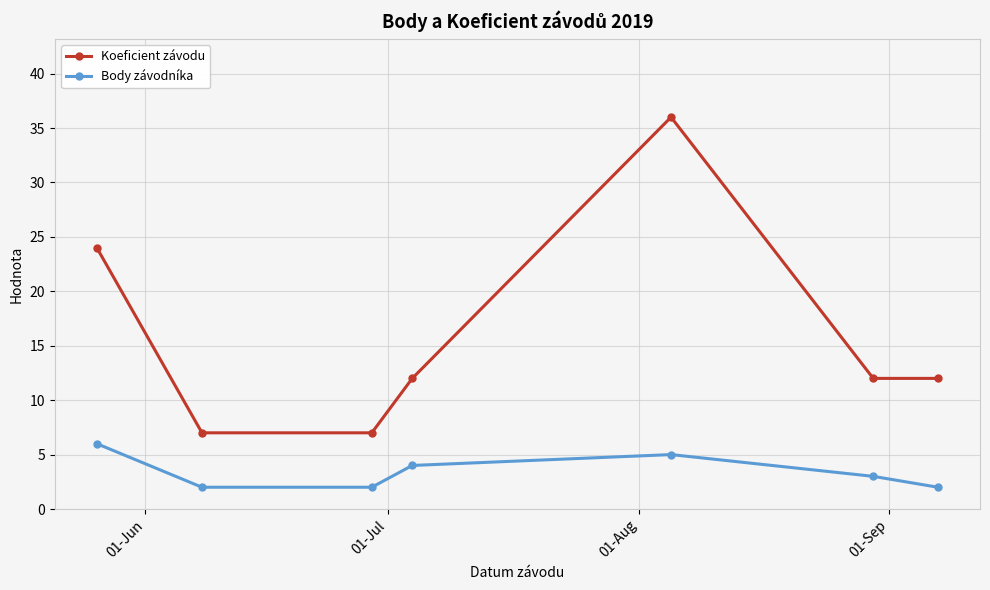

Reading left to right, extract all data points from this chart.

Koeficient závodu: 24	7	7	12	36	12	12
Body závodníka: 6	2	2	4	5	3	2